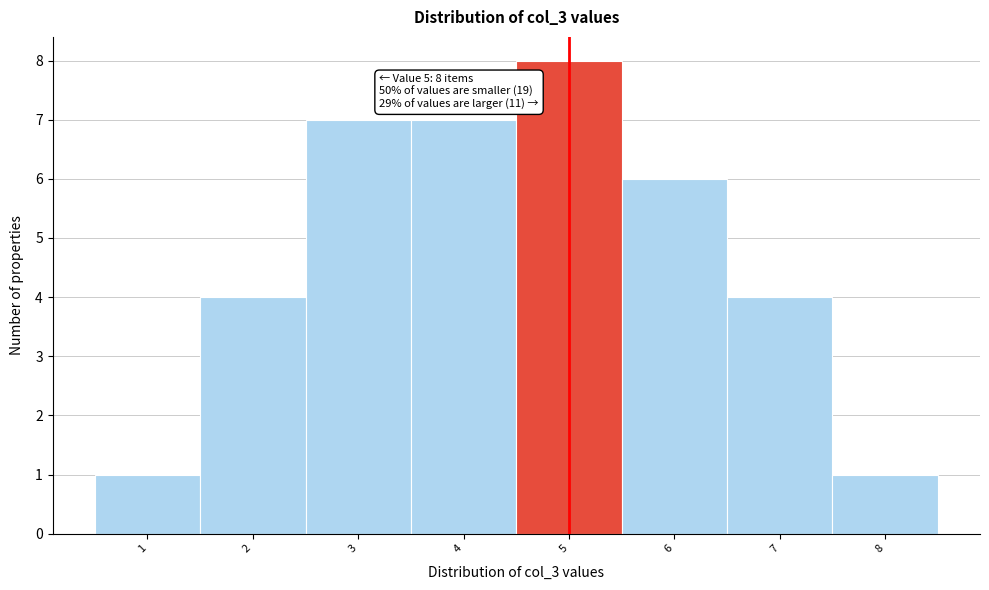

Which range on the x-axis has the tallest bar?

4.5 to 5.5